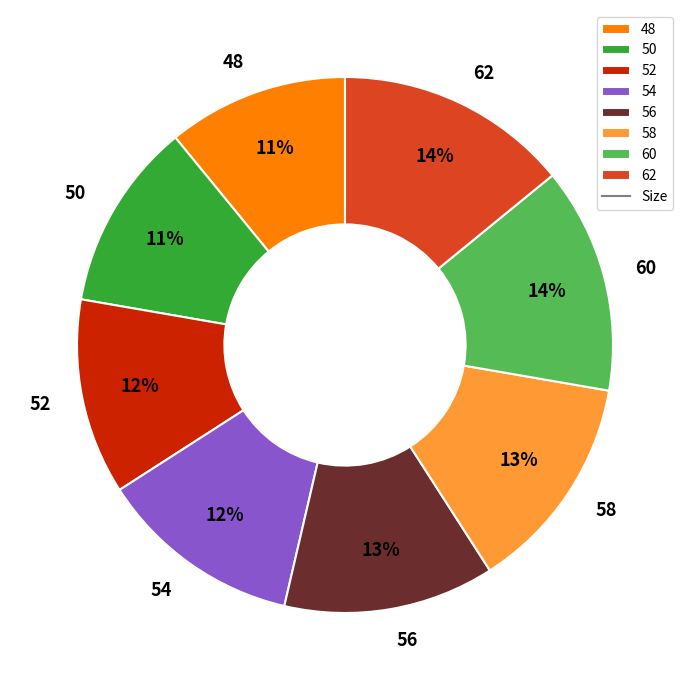

Count the number of slices in the pie.

8